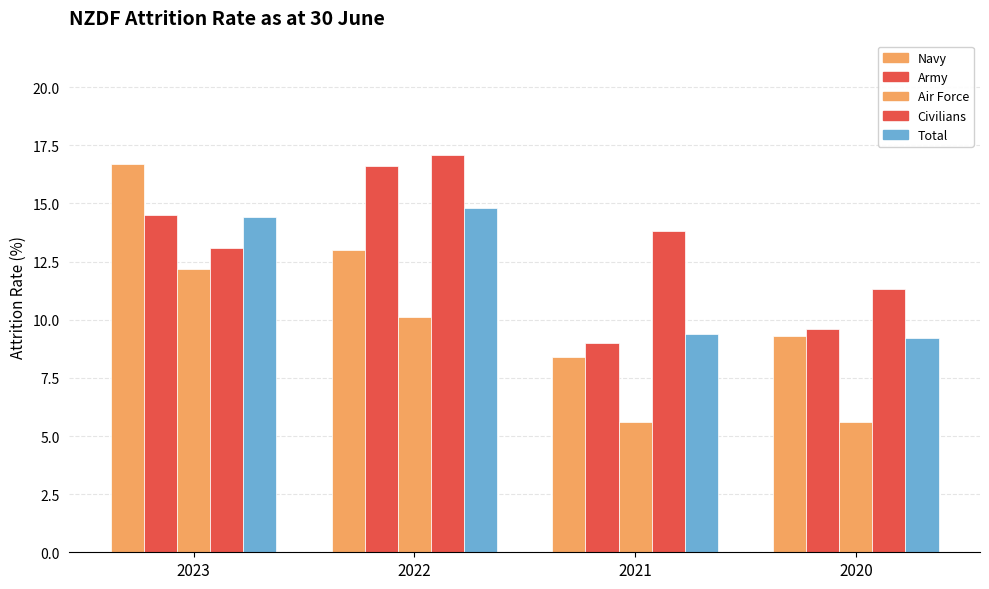

What is the difference between the Total values at 2021 and 2020?

0.2